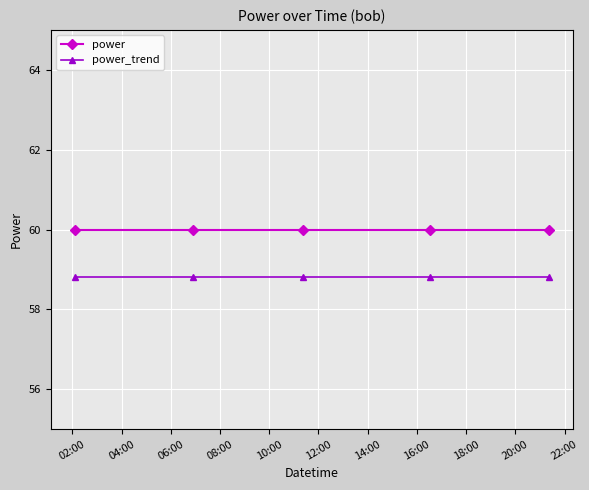

What is the value of the power point at the 2nd from the left?

60.0